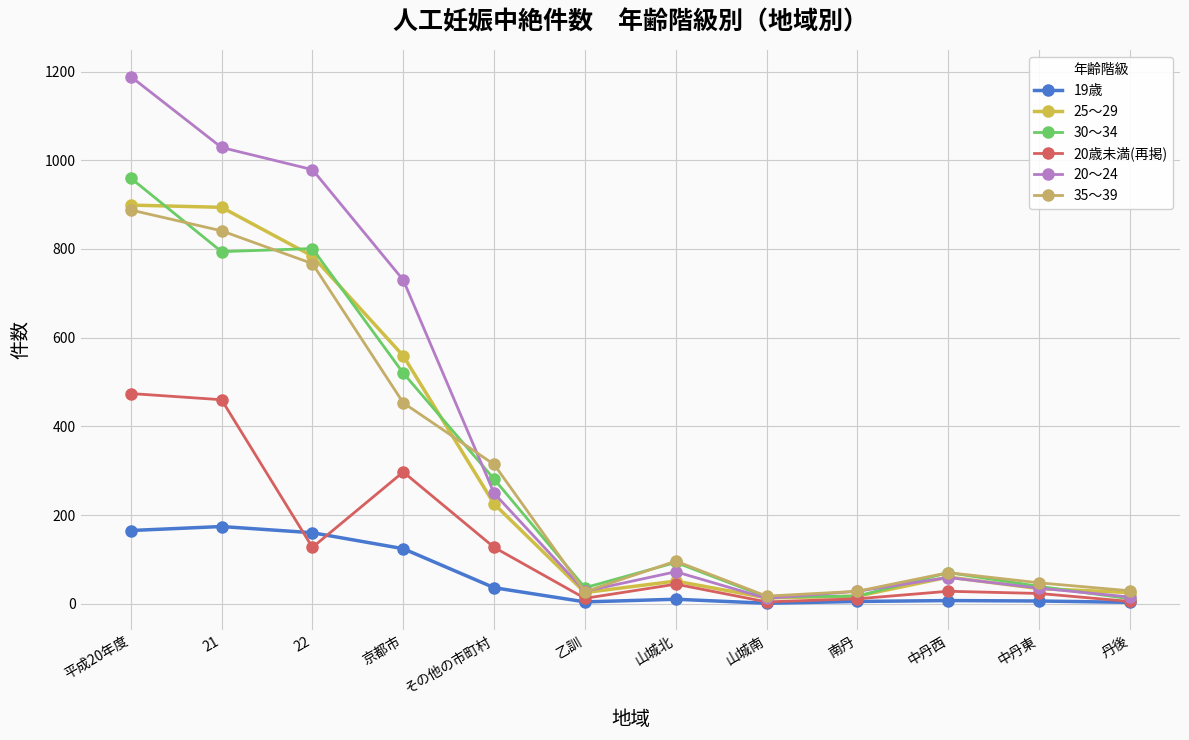

What position from the right is 21?

11